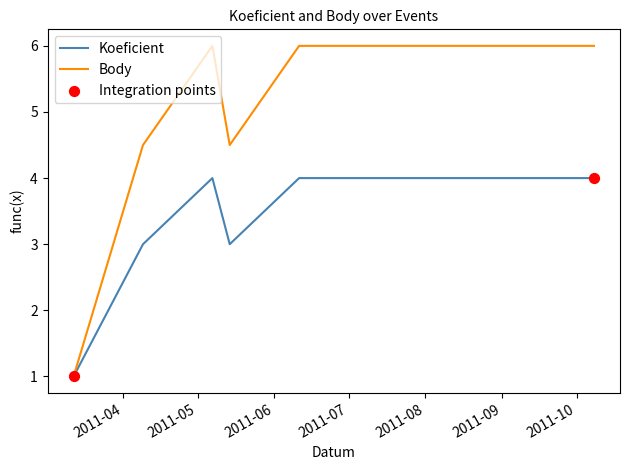

What are all the series names shown in the legend?

Koeficient, Body